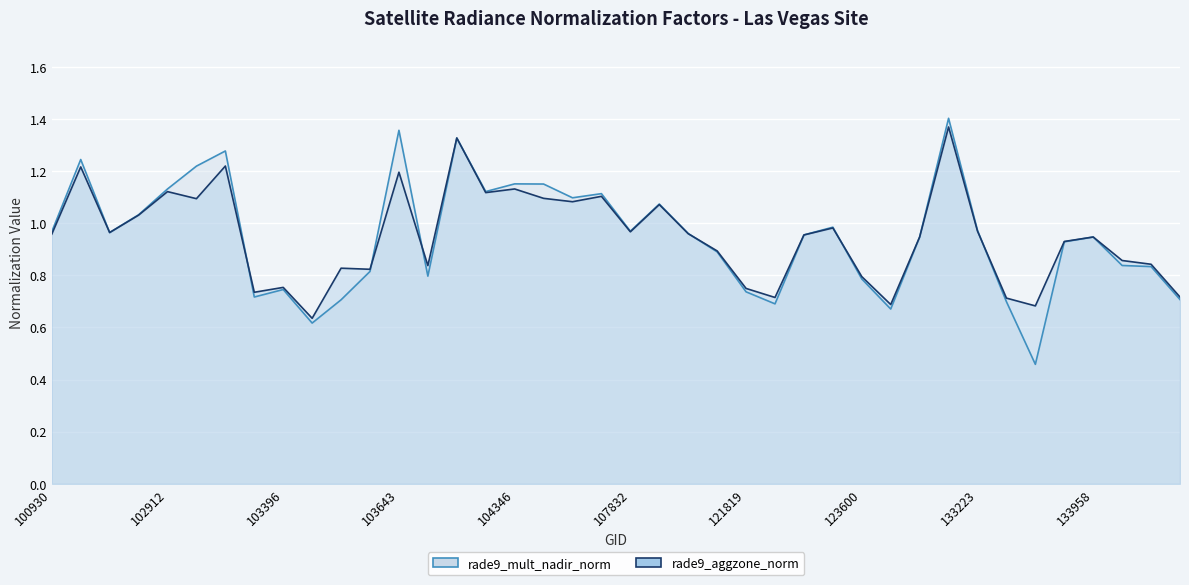

Which series ends up on top after the final intersection of rade9_mult_nadir_norm and rade9_aggzone_norm?

rade9_aggzone_norm